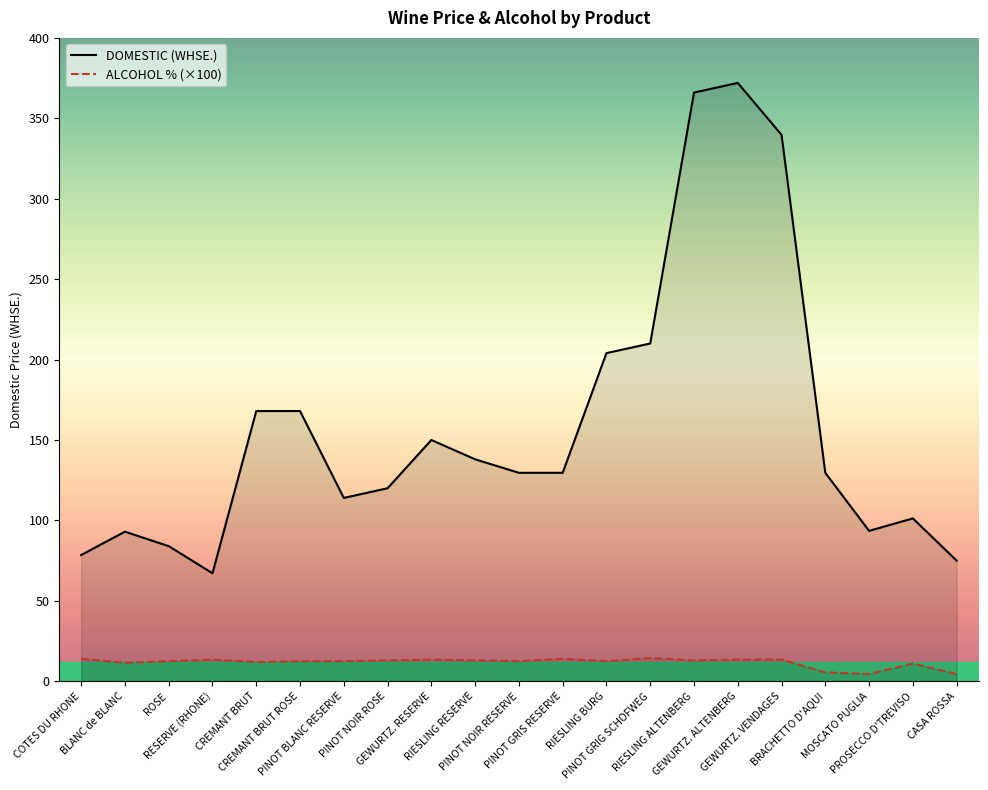

Rank the series by their maximum value, from lowest to highest.

ALCOHOL % (×100), DOMESTIC (WHSE.)